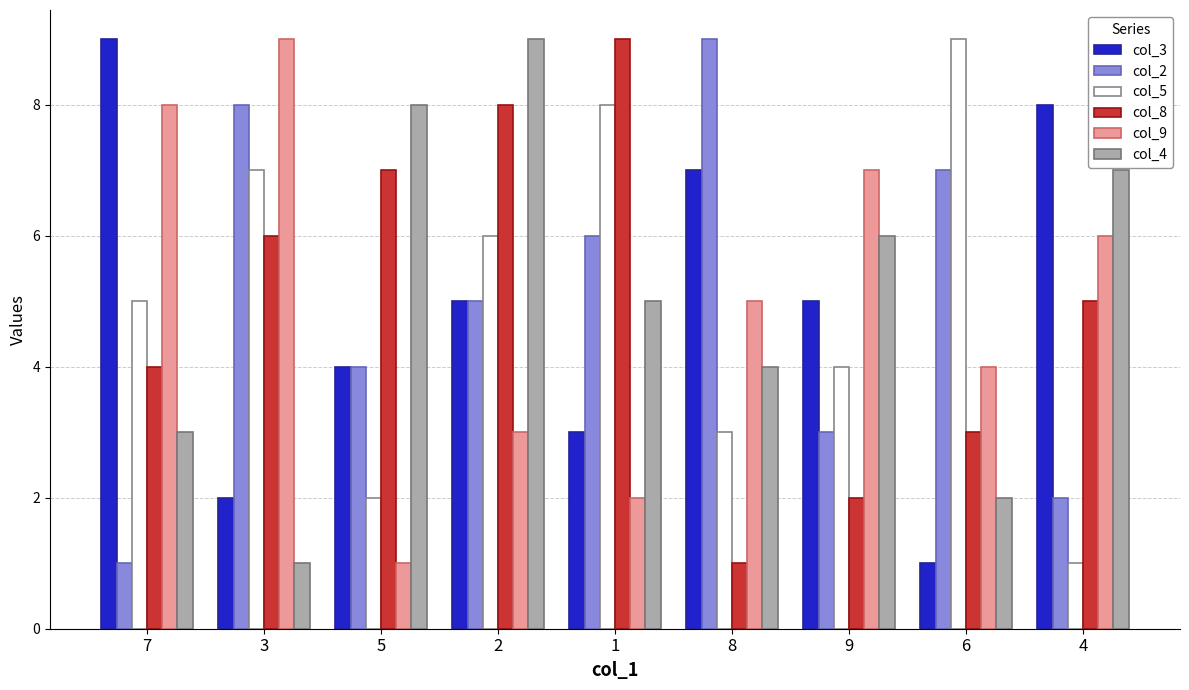

What is the difference between the maximum and minimum values in the col_2 series?

8